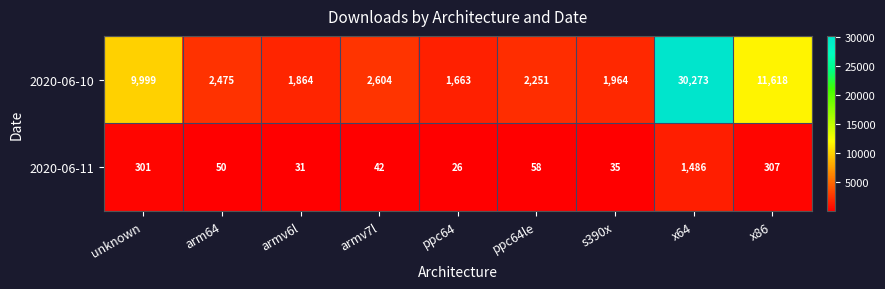

Which series has the largest total across all categories?

2020-06-10